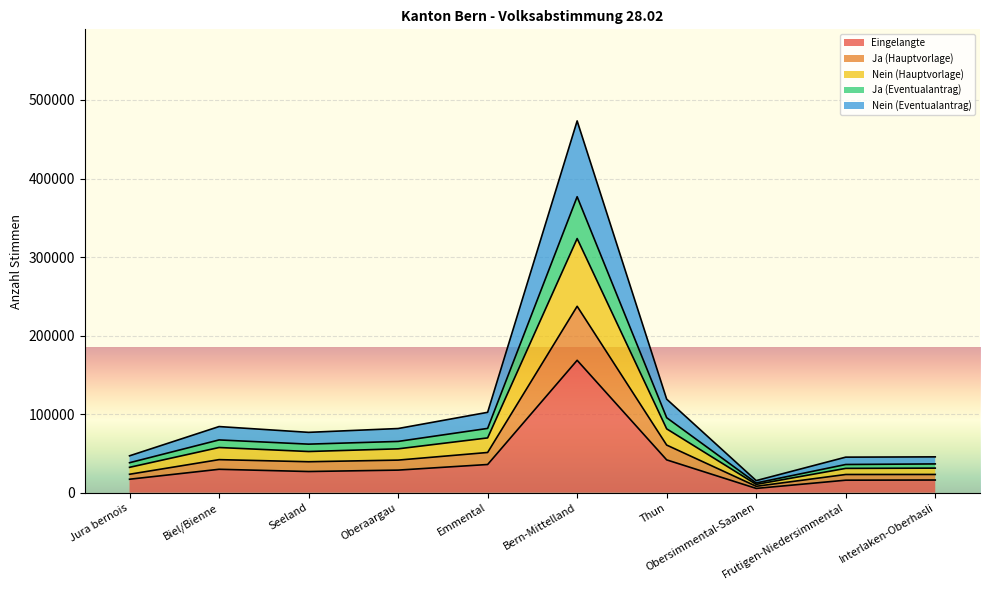

Reading left to right, list all the values displayed in this chart.

Eingelangte: Jura bernois=17127	Biel/Bienne=29785	Seeland=26939	Oberaargau=28740	Emmental=35877	Bern-Mittelland=168557	Thun=41774	Obersimmental-Saanen=5439	Frutigen-Niedersimmental=15900	Interlaken-Oberhasli=16134
Ja (Hauptvorlage): Jura bernois=23460	Biel/Bienne=42076	Seeland=39398	Oberaargau=41474	Emmental=51193	Bern-Mittelland=237325	Thun=60630	Obersimmental-Saanen=8138	Frutigen-Niedersimmental=23162	Interlaken-Oberhasli=23207
Nein (Hauptvorlage): Jura bernois=32274	Biel/Bienne=57516	Seeland=52409	Oberaargau=55831	Emmental=69730	Bern-Mittelland=323566	Thun=81277	Obersimmental-Saanen=10549	Frutigen-Niedersimmental=30930	Interlaken-Oberhasli=31256
Ja (Eventualantrag): Jura bernois=38135	Biel/Bienne=67165	Seeland=61805	Oberaargau=65253	Emmental=81829	Bern-Mittelland=376822	Thun=95463	Obersimmental-Saanen=12349	Frutigen-Niedersimmental=35886	Interlaken-Oberhasli=36626
Nein (Eventualantrag): Jura bernois=46935	Biel/Bienne=84185	Seeland=76815	Oberaargau=81675	Emmental=102320	Bern-Mittelland=473353	Thun=119081	Obersimmental-Saanen=15369	Frutigen-Niedersimmental=45239	Interlaken-Oberhasli=45600